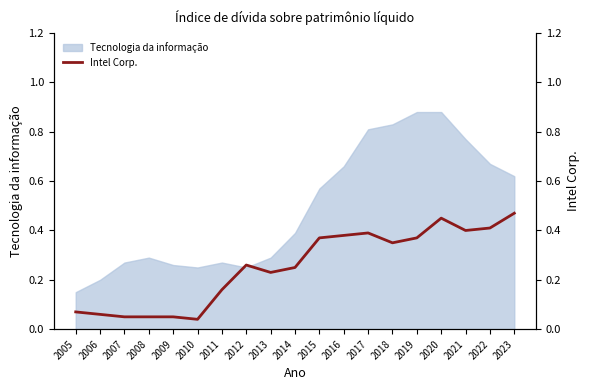

What is the difference between the second highest and minimum values?

0.4